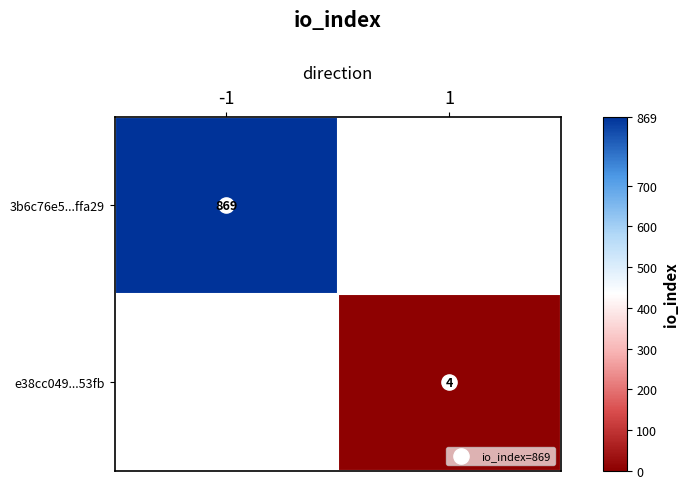

Where is 3b6c76e5...ffa29 nearest to the value 869?

-1